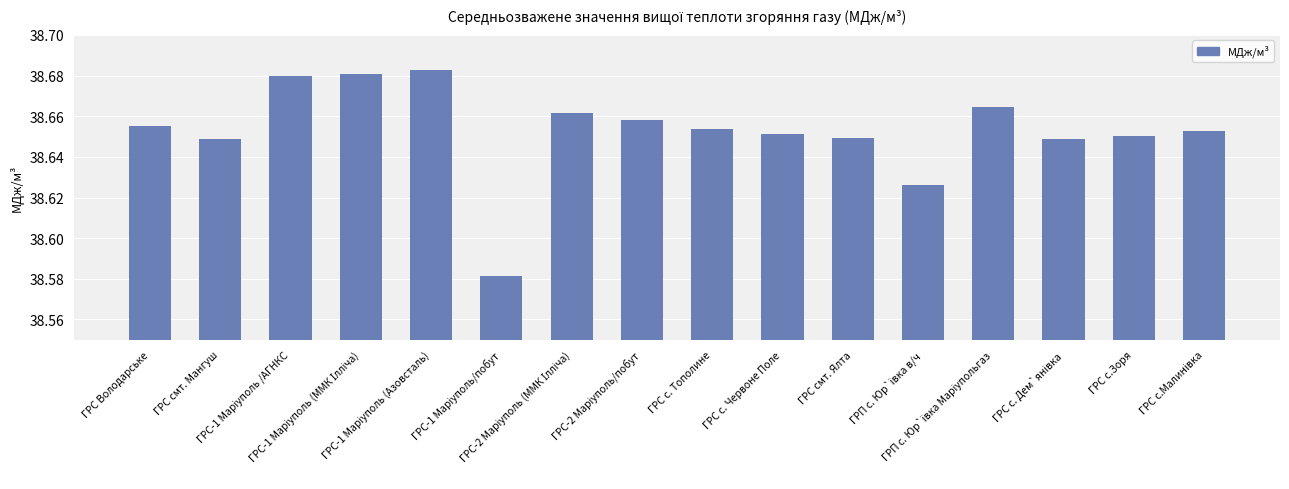

How many values are between 38 and 39?

16